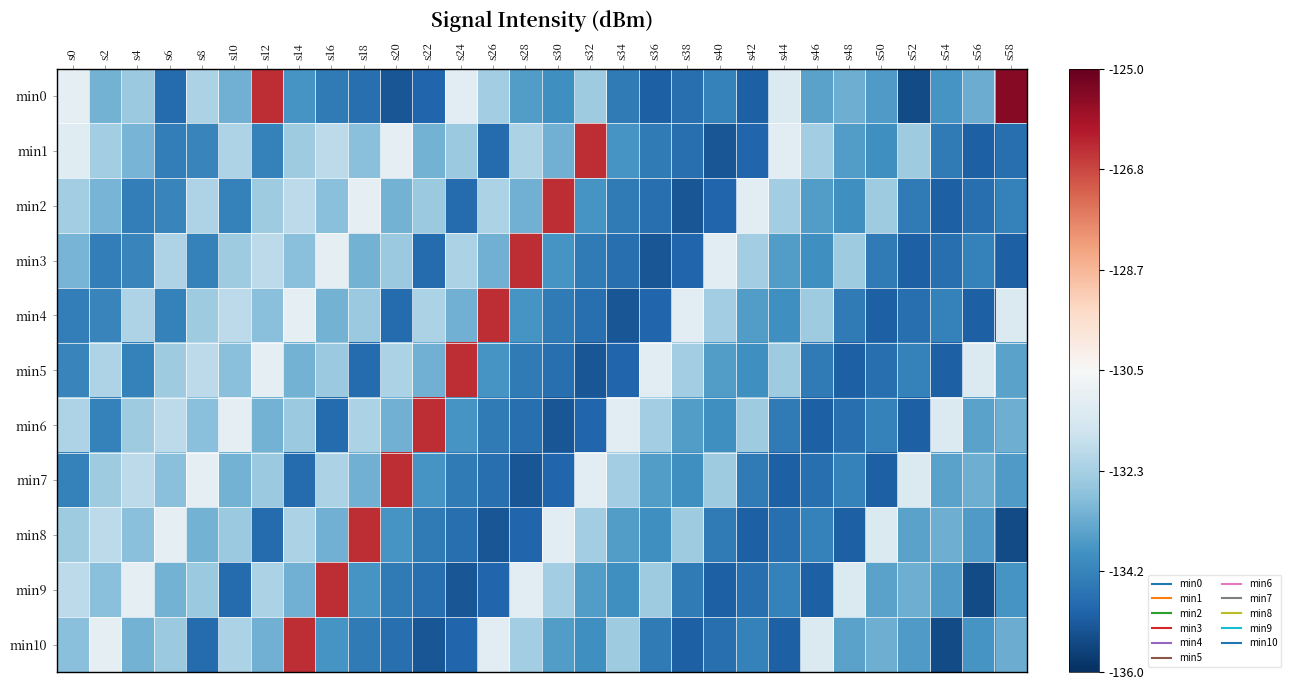

Reading left to right, extract all data points from this chart.

min0: s0=-131.0	s2=-133.1	s4=-132.5	s6=-134.7	s8=-132.2	s10=-133.2	s12=-126.4	s14=-133.7	s16=-134.4	s18=-134.7	s20=-135.2	s22=-134.9	s24=-131.1	s26=-132.4	s28=-133.6	s30=-133.9	s32=-132.4	s34=-134.4	s36=-135.0	s38=-134.6	s40=-134.2	s42=-135.0	s44=-131.3	s46=-133.4	s48=-133.2	s50=-133.6	s52=-135.4	s54=-133.7	s56=-133.2	s58=-125.5
min1: s0=-131.2	s2=-132.4	s4=-133.1	s6=-134.3	s8=-134.1	s10=-132.2	s12=-134.2	s14=-132.5	s16=-131.9	s18=-132.8	s20=-131.0	s22=-133.1	s24=-132.5	s26=-134.7	s28=-132.2	s30=-133.2	s32=-126.4	s34=-133.7	s36=-134.4	s38=-134.7	s40=-135.2	s42=-134.9	s44=-131.1	s46=-132.4	s48=-133.6	s50=-133.9	s52=-132.4	s54=-134.4	s56=-135.0	s58=-134.6
min2: s0=-132.4	s2=-133.1	s4=-134.3	s6=-134.1	s8=-132.2	s10=-134.2	s12=-132.5	s14=-131.9	s16=-132.8	s18=-131.0	s20=-133.1	s22=-132.5	s24=-134.7	s26=-132.2	s28=-133.2	s30=-126.4	s32=-133.7	s34=-134.4	s36=-134.7	s38=-135.2	s40=-134.9	s42=-131.1	s44=-132.4	s46=-133.6	s48=-133.9	s50=-132.4	s52=-134.4	s54=-135.0	s56=-134.6	s58=-134.2
min3: s0=-133.1	s2=-134.3	s4=-134.1	s6=-132.2	s8=-134.2	s10=-132.5	s12=-131.9	s14=-132.8	s16=-131.0	s18=-133.1	s20=-132.5	s22=-134.7	s24=-132.2	s26=-133.2	s28=-126.4	s30=-133.7	s32=-134.4	s34=-134.7	s36=-135.2	s38=-134.9	s40=-131.1	s42=-132.4	s44=-133.6	s46=-133.9	s48=-132.4	s50=-134.4	s52=-135.0	s54=-134.6	s56=-134.2	s58=-135.0
min4: s0=-134.3	s2=-134.1	s4=-132.2	s6=-134.2	s8=-132.5	s10=-131.9	s12=-132.8	s14=-131.0	s16=-133.1	s18=-132.5	s20=-134.7	s22=-132.2	s24=-133.2	s26=-126.4	s28=-133.7	s30=-134.4	s32=-134.7	s34=-135.2	s36=-134.9	s38=-131.1	s40=-132.4	s42=-133.6	s44=-133.9	s46=-132.4	s48=-134.4	s50=-135.0	s52=-134.6	s54=-134.2	s56=-135.0	s58=-131.3
min5: s0=-134.1	s2=-132.2	s4=-134.2	s6=-132.5	s8=-131.9	s10=-132.8	s12=-131.0	s14=-133.1	s16=-132.5	s18=-134.7	s20=-132.2	s22=-133.2	s24=-126.4	s26=-133.7	s28=-134.4	s30=-134.7	s32=-135.2	s34=-134.9	s36=-131.1	s38=-132.4	s40=-133.6	s42=-133.9	s44=-132.4	s46=-134.4	s48=-135.0	s50=-134.6	s52=-134.2	s54=-135.0	s56=-131.3	s58=-133.4
min6: s0=-132.2	s2=-134.2	s4=-132.5	s6=-131.9	s8=-132.8	s10=-131.0	s12=-133.1	s14=-132.5	s16=-134.7	s18=-132.2	s20=-133.2	s22=-126.4	s24=-133.7	s26=-134.4	s28=-134.7	s30=-135.2	s32=-134.9	s34=-131.1	s36=-132.4	s38=-133.6	s40=-133.9	s42=-132.4	s44=-134.4	s46=-135.0	s48=-134.6	s50=-134.2	s52=-135.0	s54=-131.3	s56=-133.4	s58=-133.2
min7: s0=-134.2	s2=-132.5	s4=-131.9	s6=-132.8	s8=-131.0	s10=-133.1	s12=-132.5	s14=-134.7	s16=-132.2	s18=-133.2	s20=-126.4	s22=-133.7	s24=-134.4	s26=-134.7	s28=-135.2	s30=-134.9	s32=-131.1	s34=-132.4	s36=-133.6	s38=-133.9	s40=-132.4	s42=-134.4	s44=-135.0	s46=-134.6	s48=-134.2	s50=-135.0	s52=-131.3	s54=-133.4	s56=-133.2	s58=-133.6
min8: s0=-132.5	s2=-131.9	s4=-132.8	s6=-131.0	s8=-133.1	s10=-132.5	s12=-134.7	s14=-132.2	s16=-133.2	s18=-126.4	s20=-133.7	s22=-134.4	s24=-134.7	s26=-135.2	s28=-134.9	s30=-131.1	s32=-132.4	s34=-133.6	s36=-133.9	s38=-132.4	s40=-134.4	s42=-135.0	s44=-134.6	s46=-134.2	s48=-135.0	s50=-131.3	s52=-133.4	s54=-133.2	s56=-133.6	s58=-135.4
min9: s0=-131.9	s2=-132.8	s4=-131.0	s6=-133.1	s8=-132.5	s10=-134.7	s12=-132.2	s14=-133.2	s16=-126.4	s18=-133.7	s20=-134.4	s22=-134.7	s24=-135.2	s26=-134.9	s28=-131.1	s30=-132.4	s32=-133.6	s34=-133.9	s36=-132.4	s38=-134.4	s40=-135.0	s42=-134.6	s44=-134.2	s46=-135.0	s48=-131.3	s50=-133.4	s52=-133.2	s54=-133.6	s56=-135.4	s58=-133.7
min10: s0=-132.8	s2=-131.0	s4=-133.1	s6=-132.5	s8=-134.7	s10=-132.2	s12=-133.2	s14=-126.4	s16=-133.7	s18=-134.4	s20=-134.7	s22=-135.2	s24=-134.9	s26=-131.1	s28=-132.4	s30=-133.6	s32=-133.9	s34=-132.4	s36=-134.4	s38=-135.0	s40=-134.6	s42=-134.2	s44=-135.0	s46=-131.3	s48=-133.4	s50=-133.2	s52=-133.6	s54=-135.4	s56=-133.7	s58=-133.2